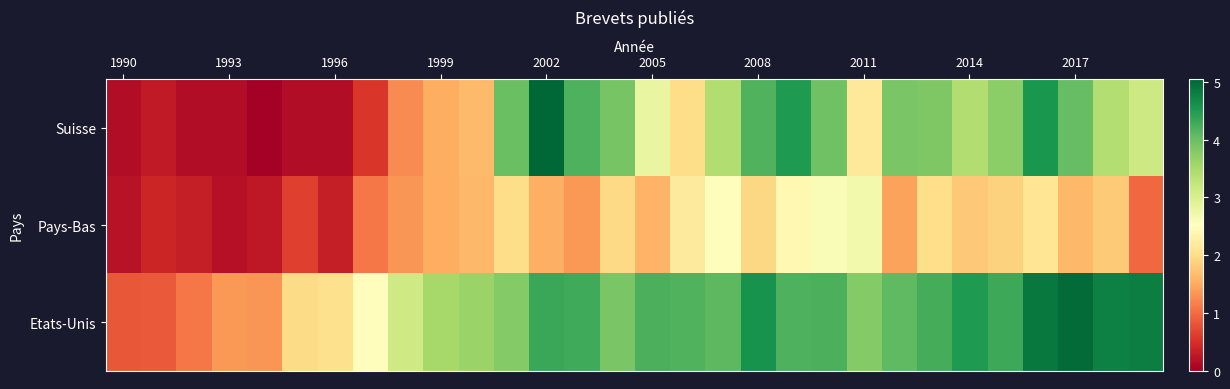

What is the sum of all Pays-Bas values?

44.4